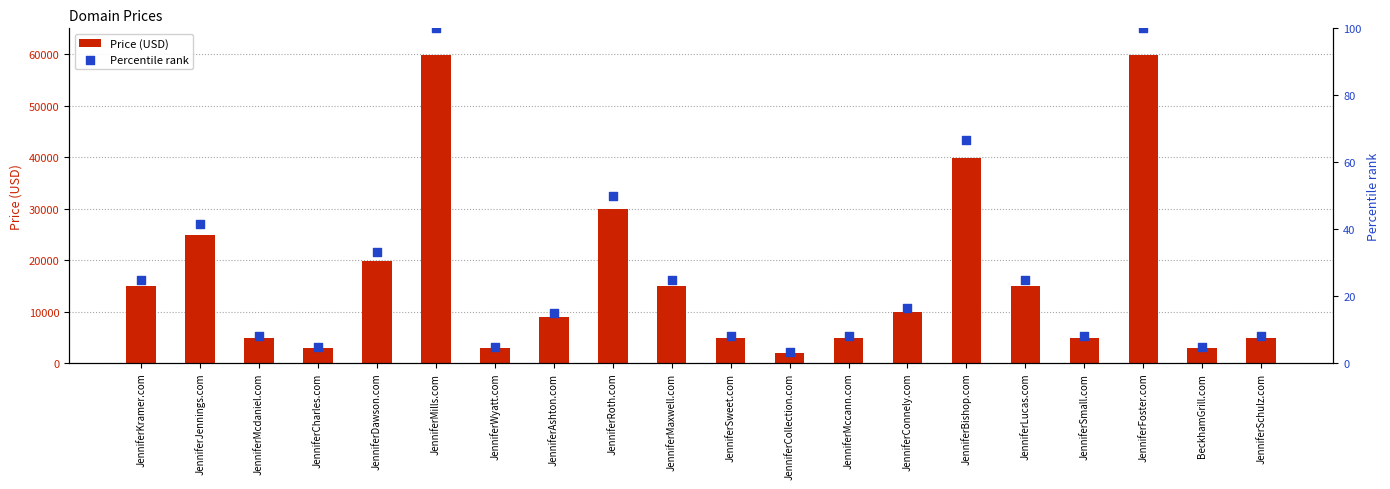

At how many categories does at least one series exceed 48818?

2